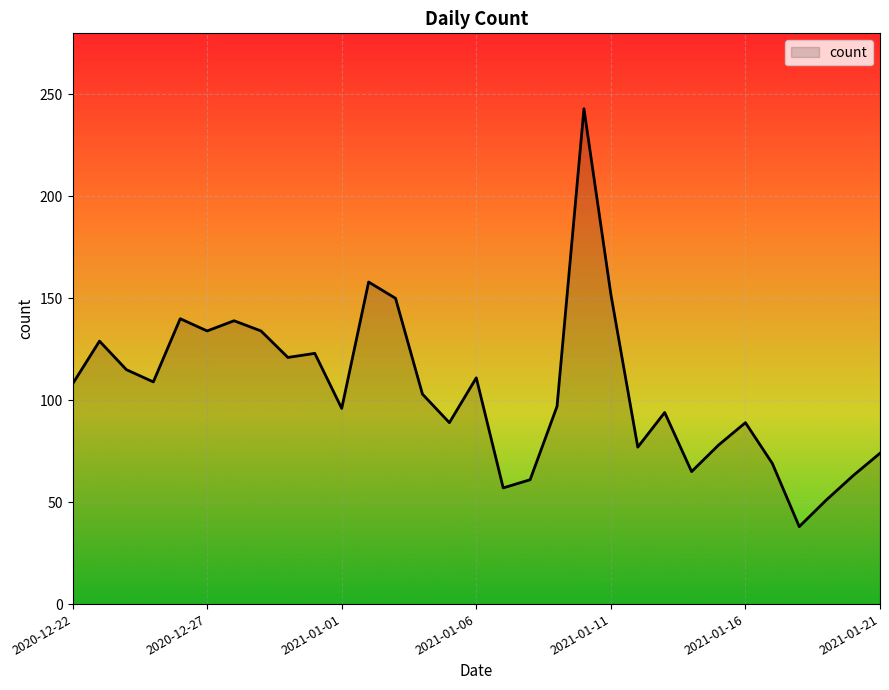

What is the minimum value shown in the chart?

38